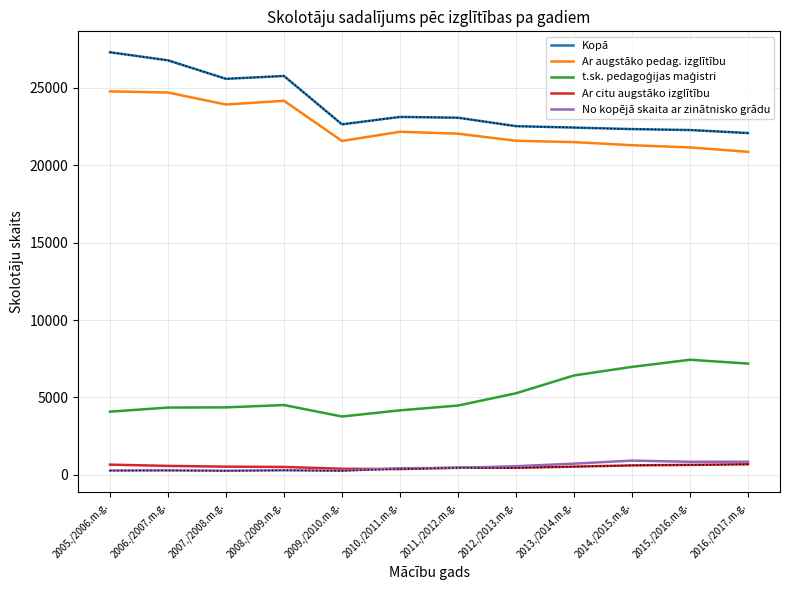

What is the maximum value shown in the chart?

27282